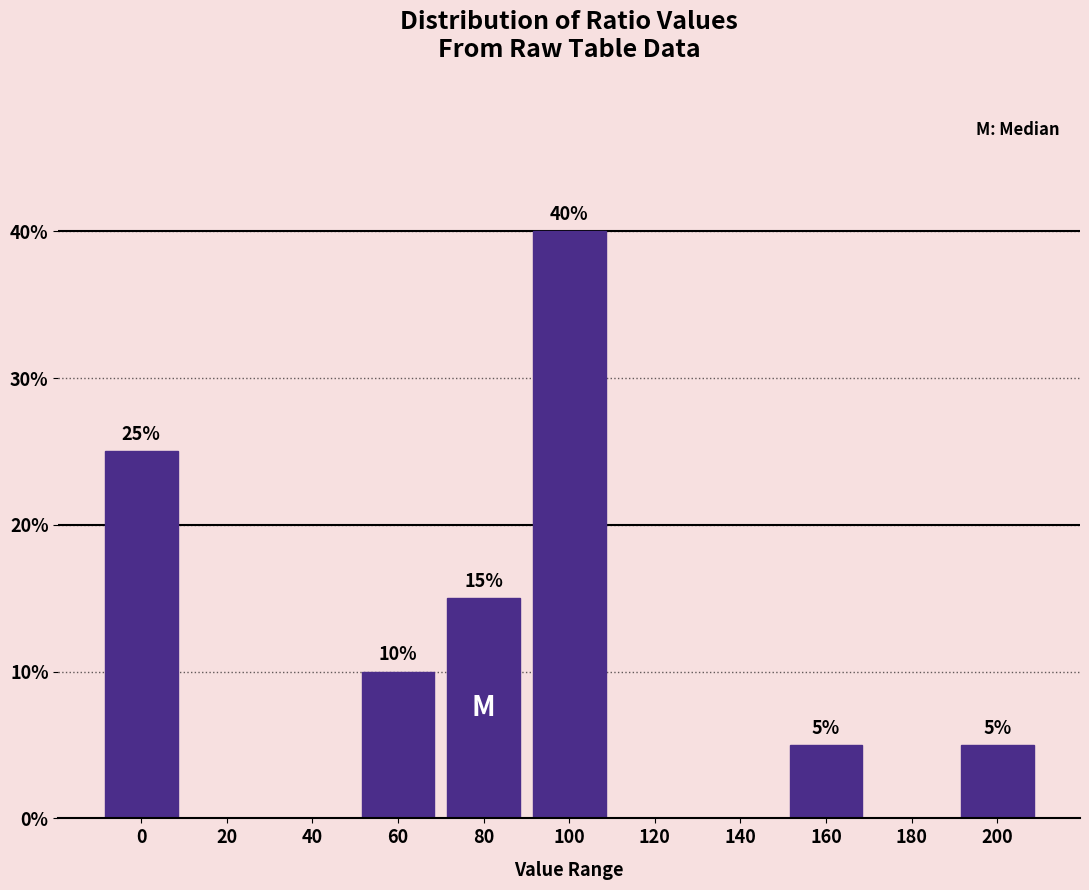

Reading right to left, list all the values displayed in this chart.

200=5	180=0	160=5	140=0	120=0	100=40	80=15	60=10	40=0	20=0	0=25